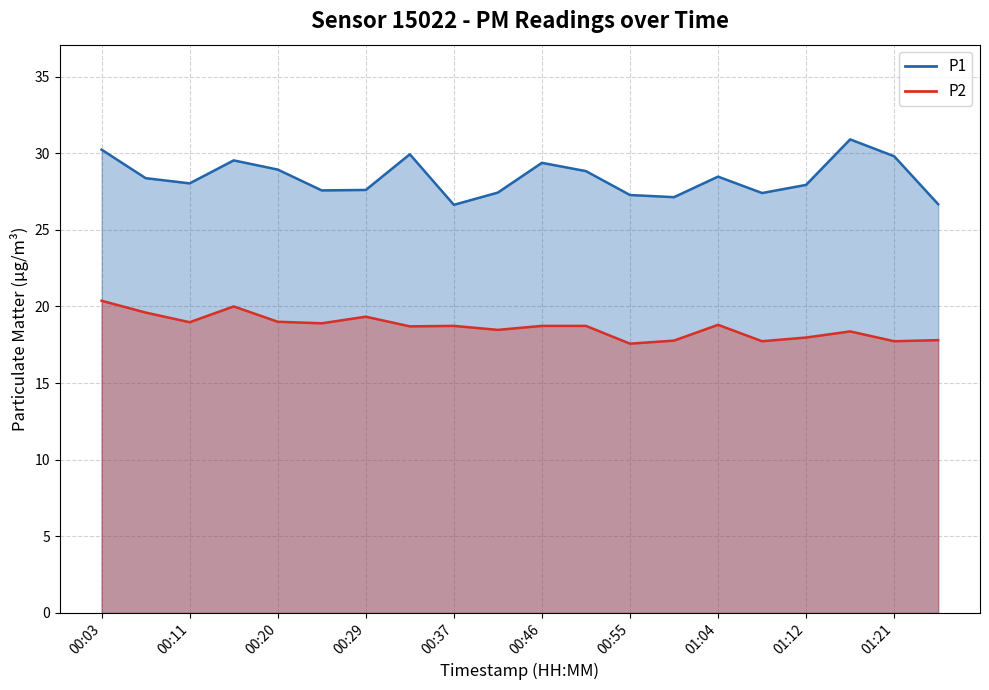

In P1, how many points are lower than both neighbors (excluding endpoints)?

5